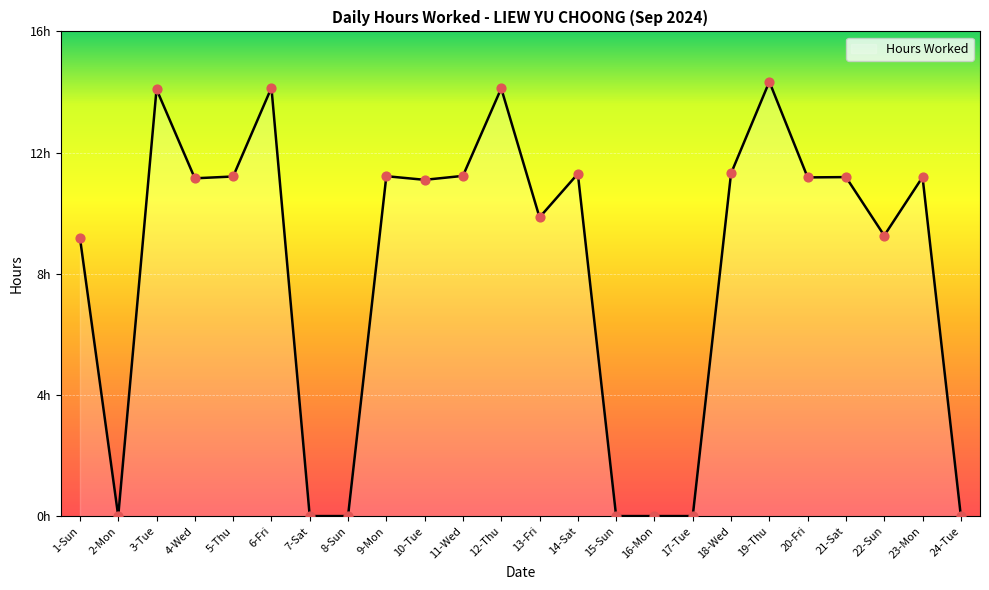

Approximately how many times larger is the value at 22-Sun compared to 11-Wed?

0.8